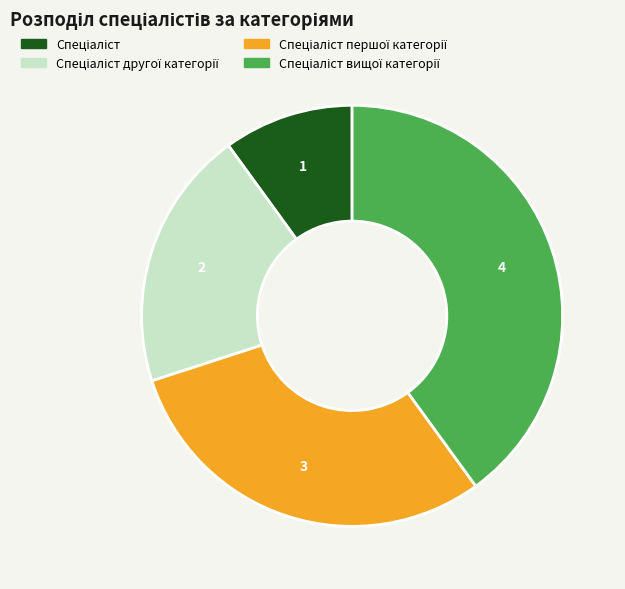

Is there any slice that represents more than half of the pie?

No